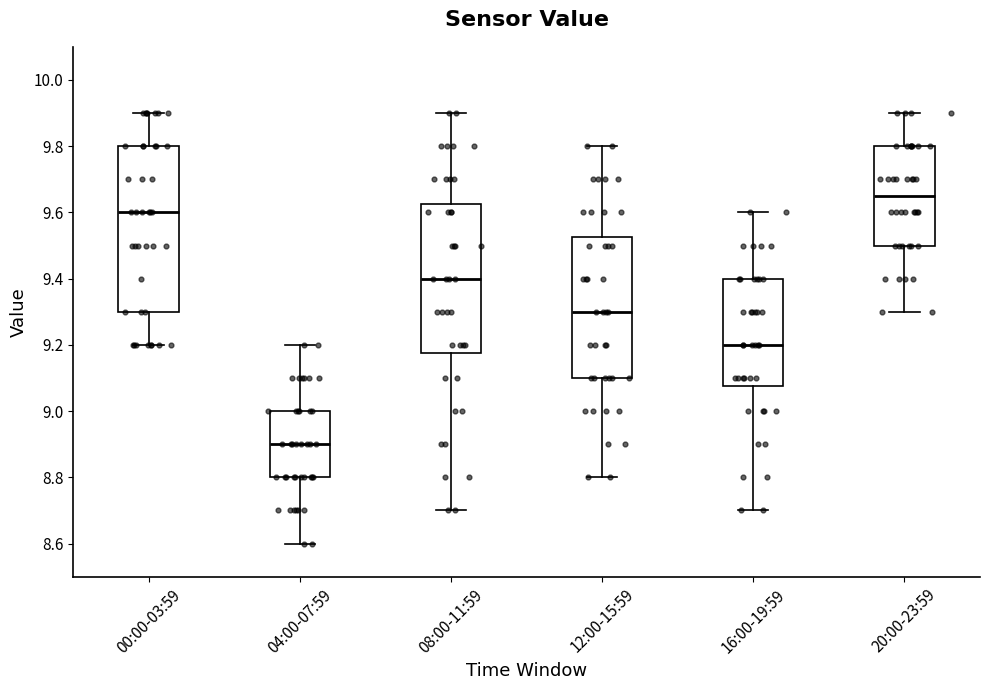

Reading left to right, read every box against the y-axis: the position of its median line, the range the box covers, and the ends of its whiskers. The values are not printed on the chart, so give them approximately, as read against the axis.

00:00-03:59: median 9.60, box 9.30 to 9.80, whiskers 9.20 to 9.90
04:00-07:59: median 8.90, box 8.80 to 9.00, whiskers 8.60 to 9.20
08:00-11:59: median 9.40, box 9.18 to 9.62, whiskers 8.70 to 9.90
12:00-15:59: median 9.30, box 9.10 to 9.52, whiskers 8.80 to 9.80
16:00-19:59: median 9.20, box 9.08 to 9.40, whiskers 8.70 to 9.60
20:00-23:59: median 9.66, box 9.50 to 9.80, whiskers 9.30 to 9.90